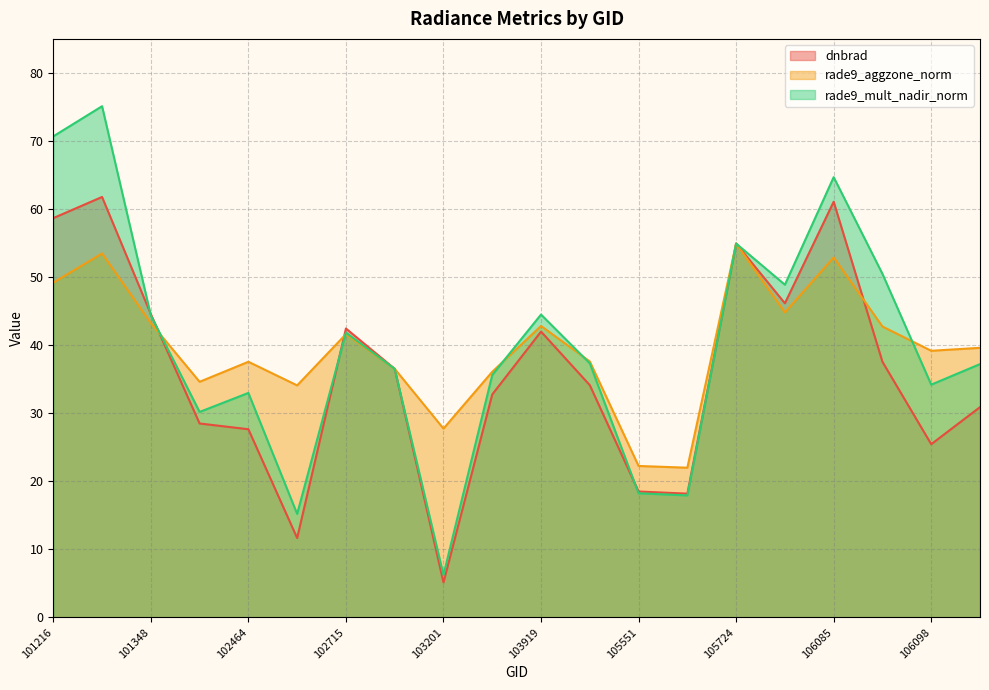

How many data points in dnbrad are less than 36?

10